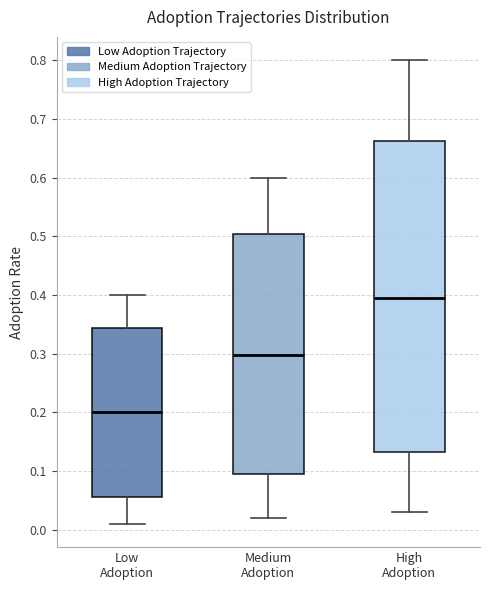

Comparing the boxes themselves (not the whiskers), which one is the tallest?

High Adoption